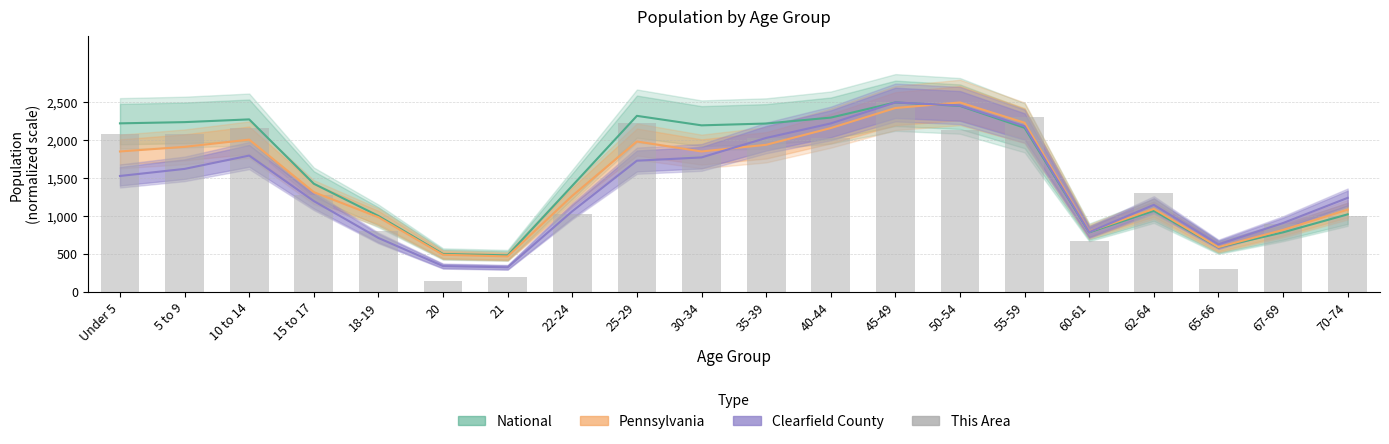

List the labels in order of value, largest first.

45-49, 55-59, 25-29, 10 to 14, 50-54, Under 5, 5 to 9, 35-39, 40-44, 30-34, 62-64, 15 to 17, 22-24, 70-74, 67-69, 18-19, 60-61, 65-66, 21, 20